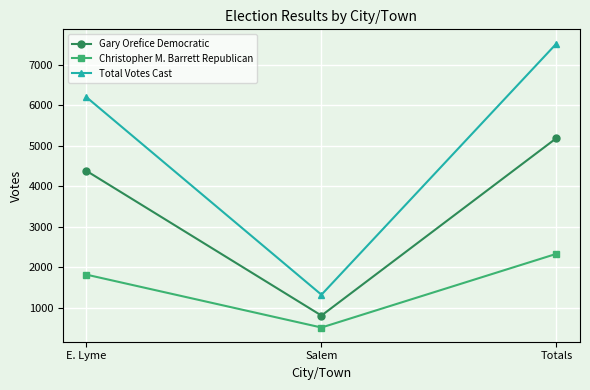

Which category has the lowest value in the Gary Orefice Democratic series?

Salem